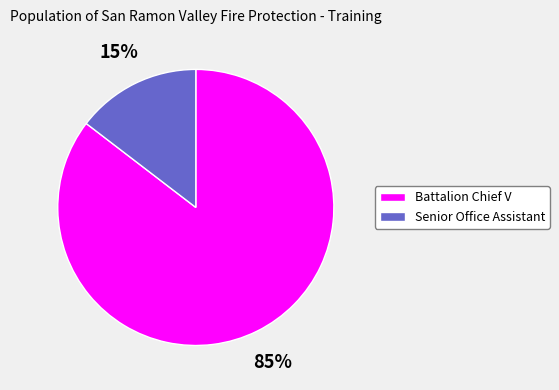

Which has a higher value, Senior Office Assistant or Battalion Chief V?

Battalion Chief V